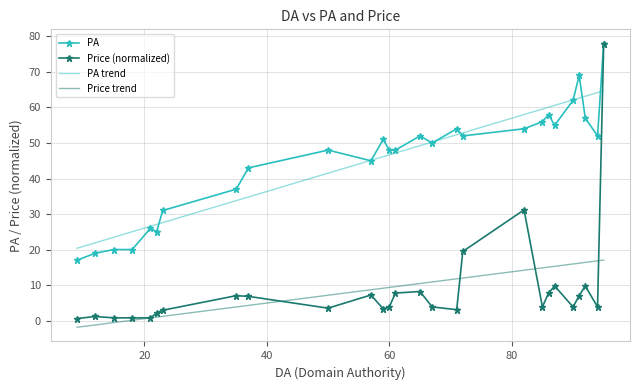

What are all the series names shown in the legend?

PA, Price (normalized), PA trend, Price trend